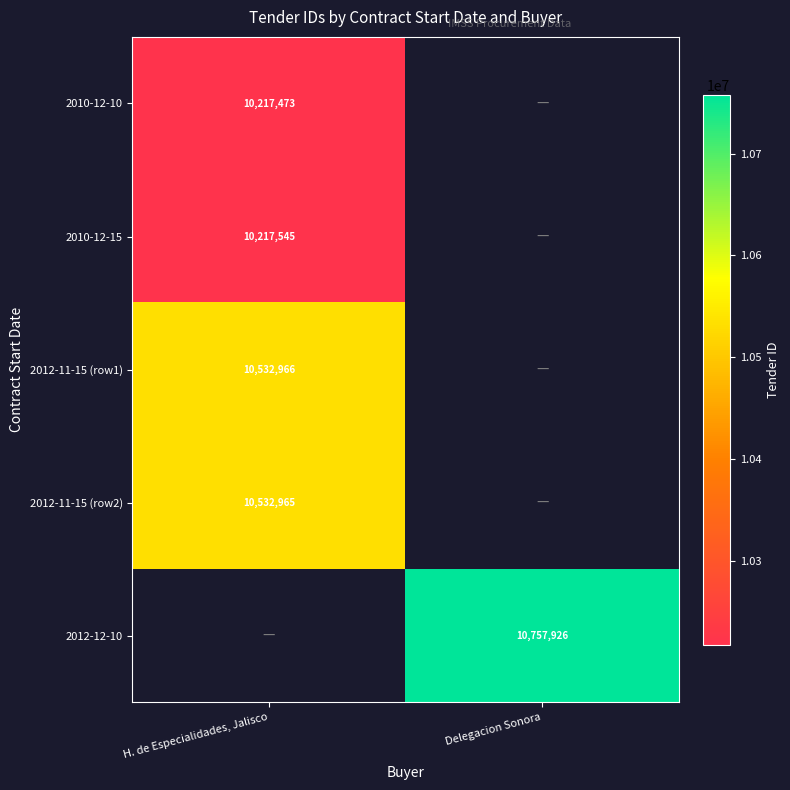

The 2010-12-10 series shows 10217473 at H. de Especialidades, Jalisco. True or false?

True